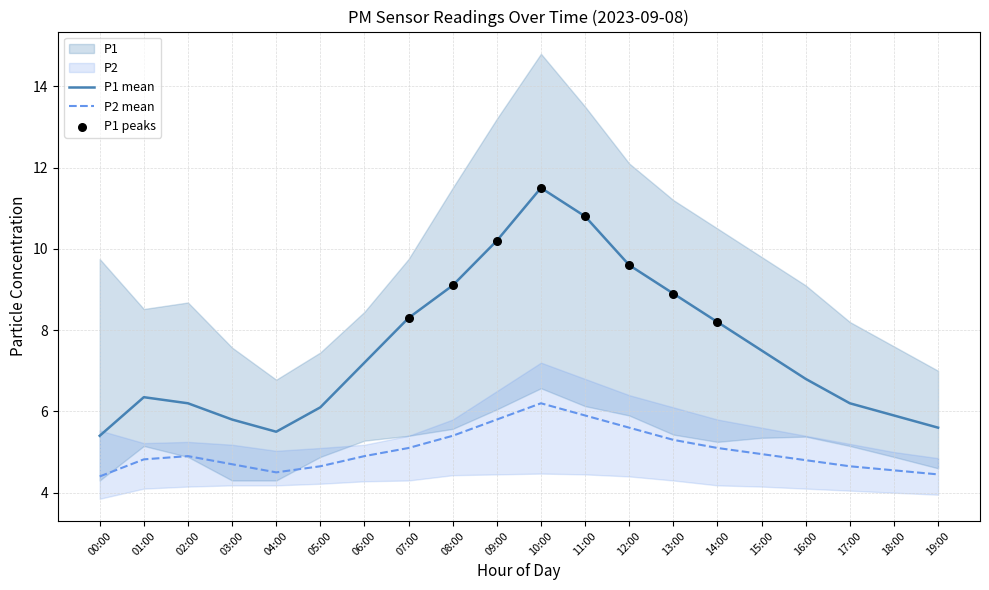

At how many categories does at least one series exceed 7?

10